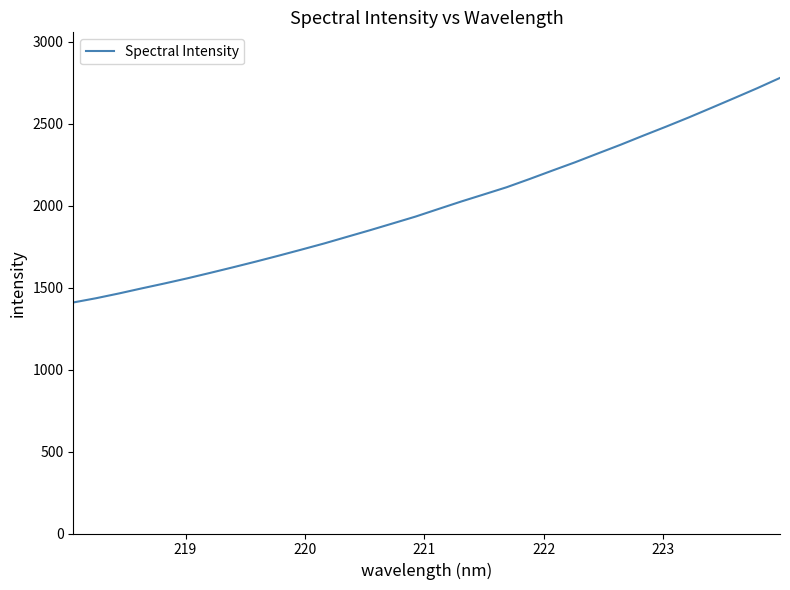

Reading right to left, what are all the values shown in this chart?

2779.3	2716.4	2656.4	2597.2	2538.4	2482.1	2427.3	2371.4	2318.2	2264.3	2213.6	2162.1	2112.3	2068.4	2024.9	1979.2	1933.1	1891.4	1849.9	1809.8	1769.5	1731.8	1694.7	1658.7	1623.9	1589.9	1556.6	1525.4	1495.3	1464.3	1435.3	1409.4